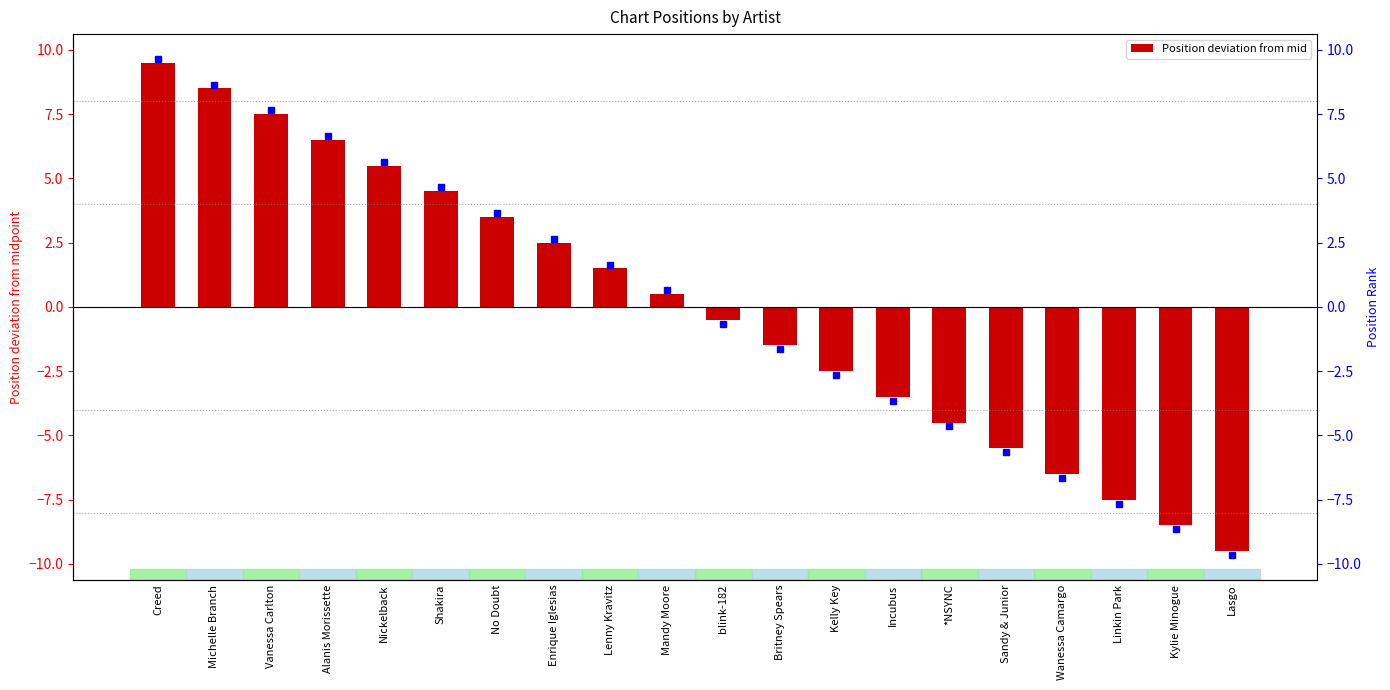

True or false: the data shows 5.5 at Nickelback.

True